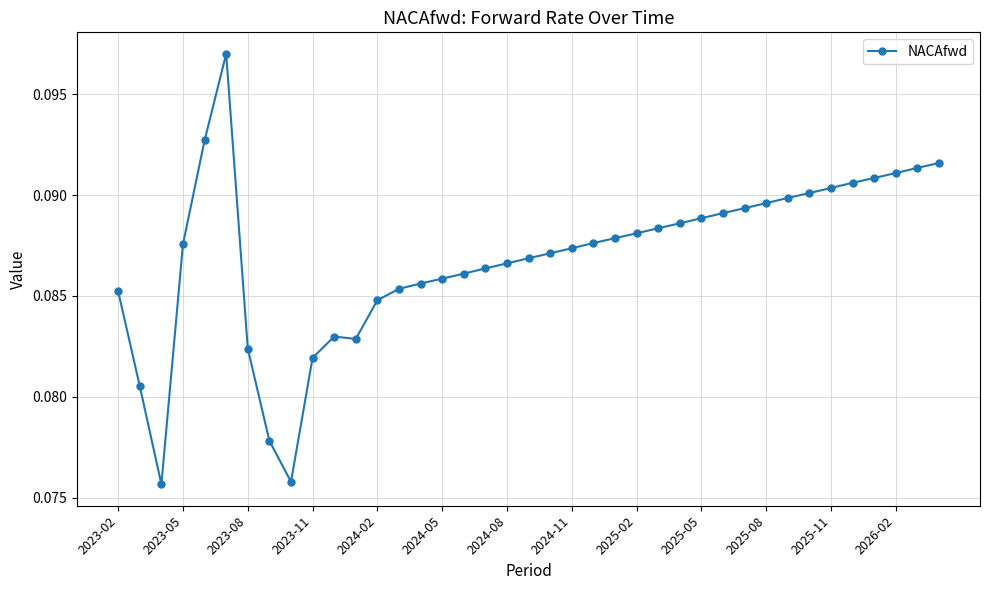

Count the values in the range 0 to 1.

39